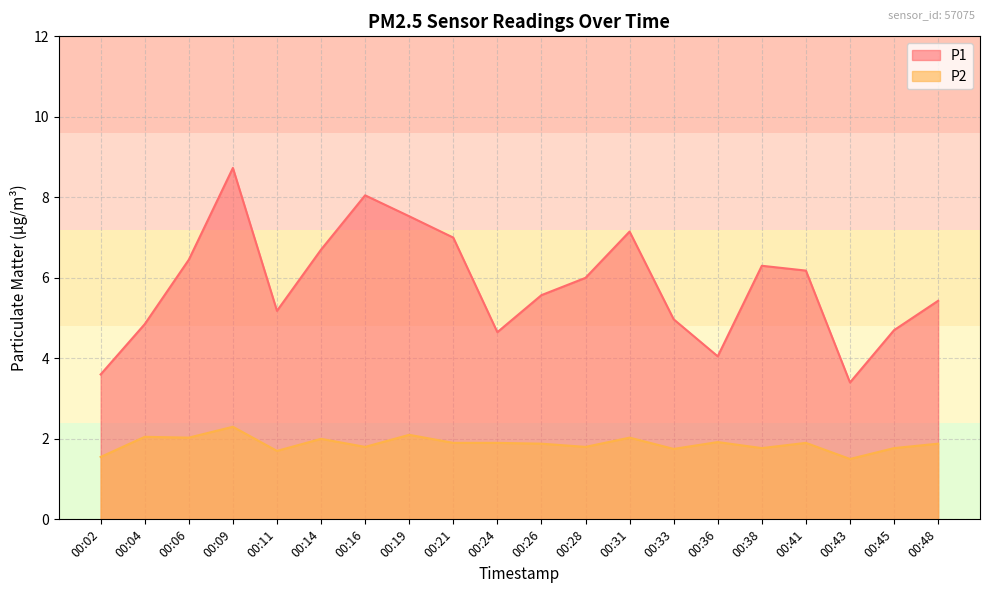

How many lines are shown in the chart?

2